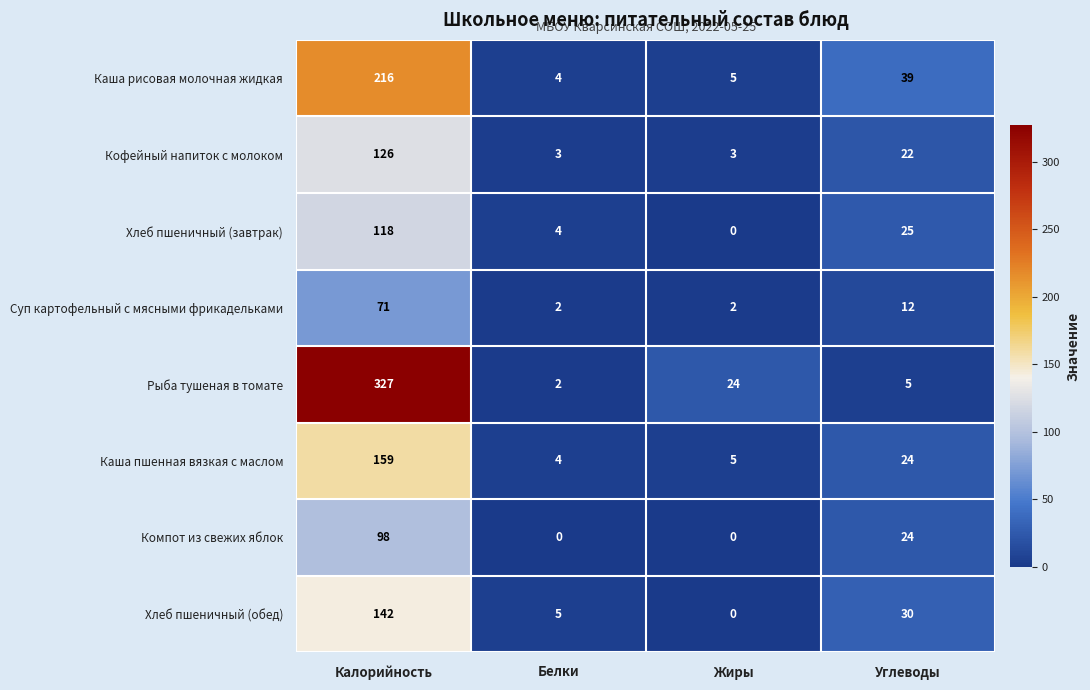

What is the total value across all series at Углеводы?

181